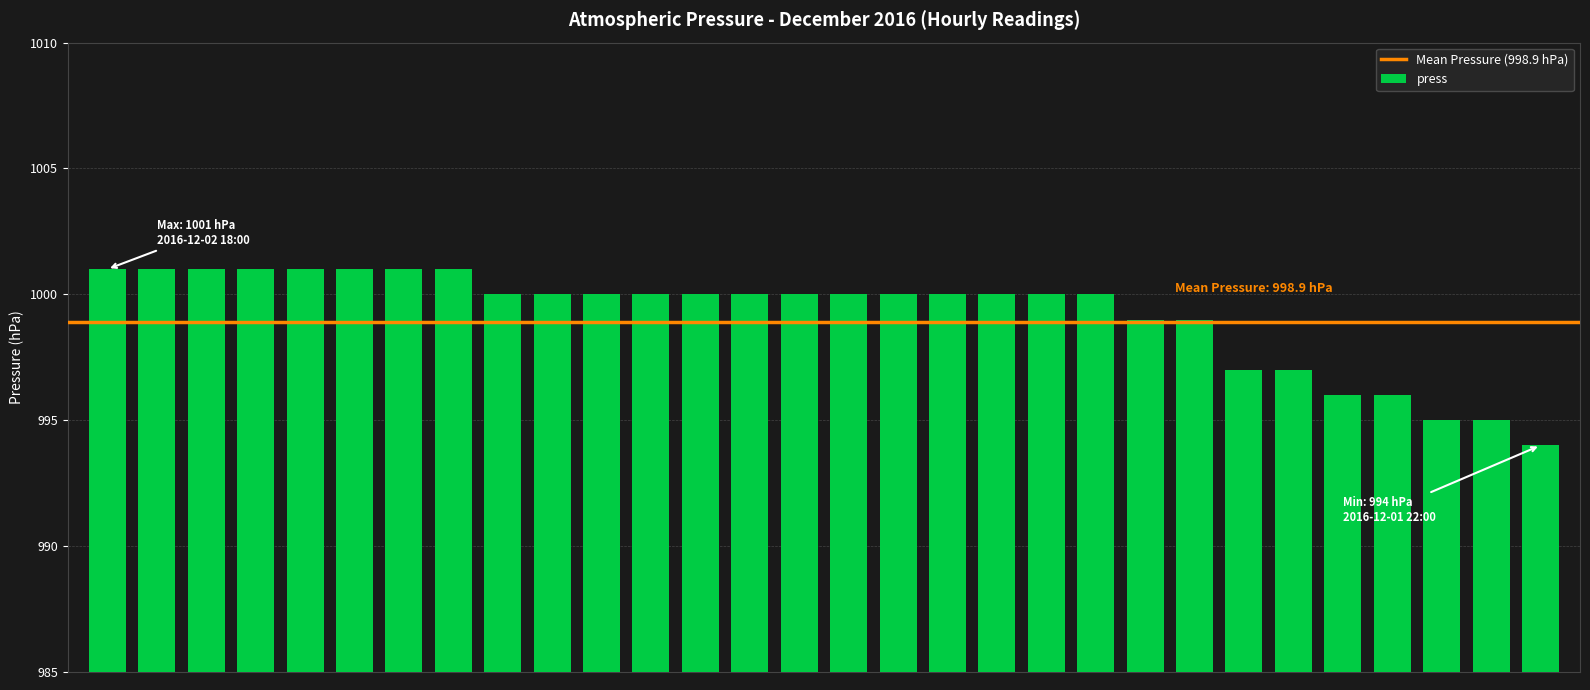

How many series are shown in this chart?

1